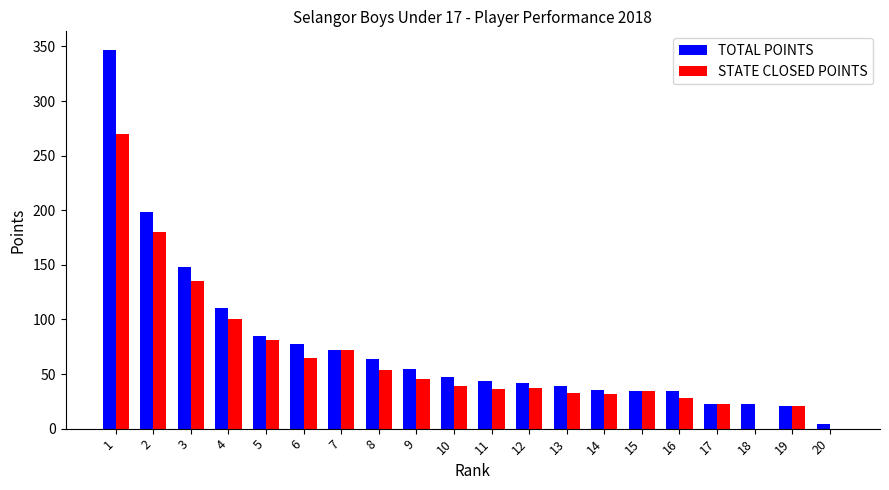

Count the number of categories in the chart.

20